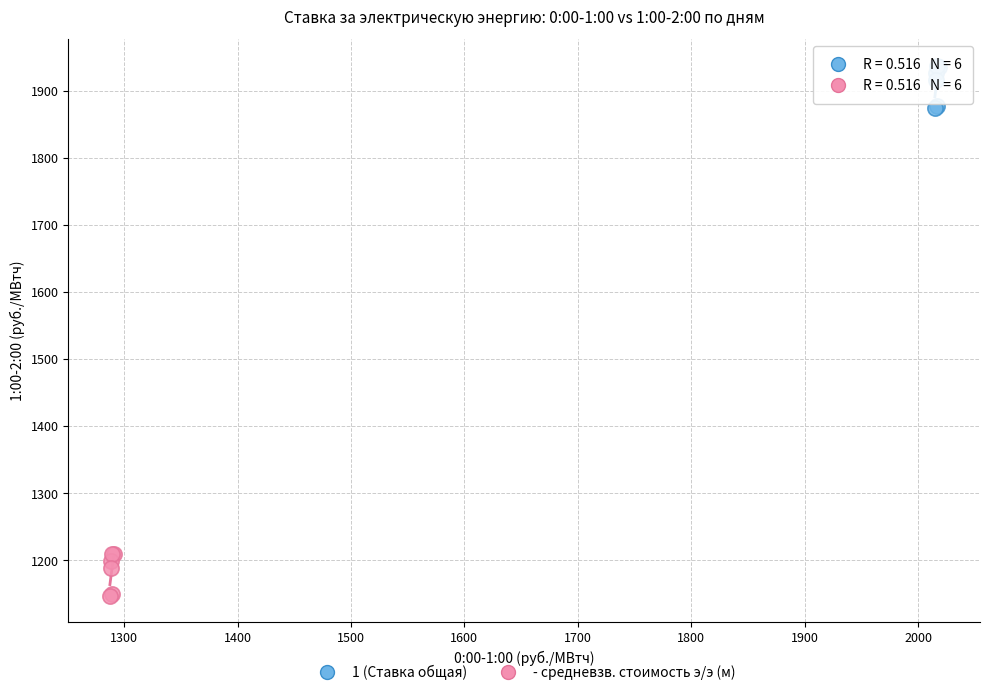

What are all the series names shown in the legend?

1 (Ставка общая), - средневзв. стоимость э/э (м)